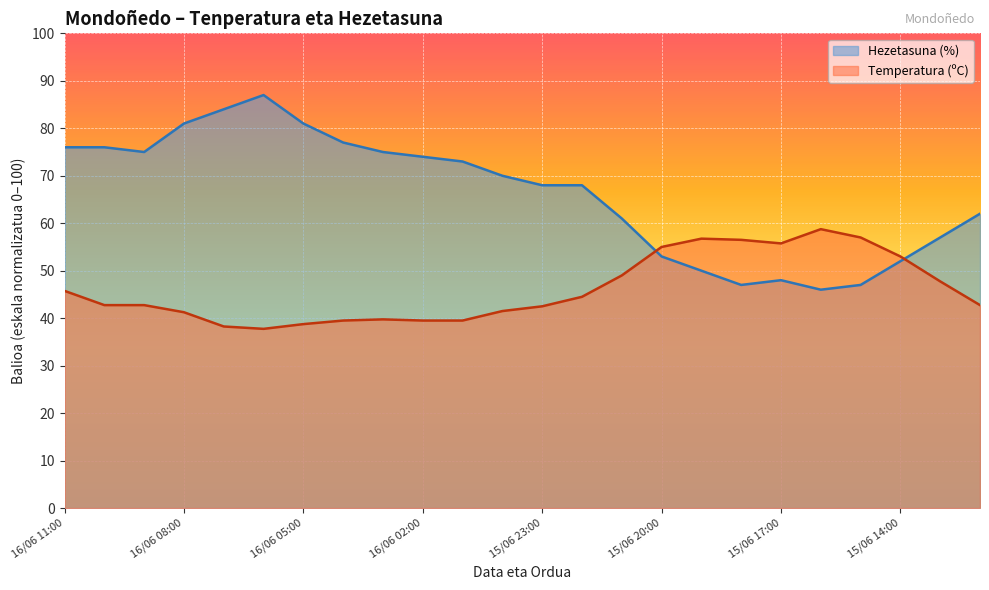

Reading left to right, what are all the values shown in this chart?

Temperatura (ºC): 16/06 11:00=45.8	16/06 10:00=42.8	16/06 09:00=42.8	16/06 08:00=41.2	16/06 07:00=38.2	16/06 06:00=37.8	16/06 05:00=38.8	16/06 04:00=39.5	16/06 03:00=39.8	16/06 02:00=39.5	16/06 01:00=39.5	16/06 00:00=41.5	15/06 23:00=42.5	15/06 22:00=44.5	15/06 21:00=49.0	15/06 20:00=55.0	15/06 19:00=56.8	15/06 18:00=56.5	15/06 17:00=55.8	15/06 16:00=58.8	15/06 15:00=57.0	15/06 14:00=53.0	15/06 13:00=47.8	15/06 12:00=42.8
Hezetasuna (%): 16/06 11:00=76.0	16/06 10:00=76.0	16/06 09:00=75.0	16/06 08:00=81.0	16/06 07:00=84.0	16/06 06:00=87.0	16/06 05:00=81.0	16/06 04:00=77.0	16/06 03:00=75.0	16/06 02:00=74.0	16/06 01:00=73.0	16/06 00:00=70.0	15/06 23:00=68.0	15/06 22:00=68.0	15/06 21:00=61.0	15/06 20:00=53.0	15/06 19:00=50.0	15/06 18:00=47.0	15/06 17:00=48.0	15/06 16:00=46.0	15/06 15:00=47.0	15/06 14:00=52.0	15/06 13:00=57.0	15/06 12:00=62.0